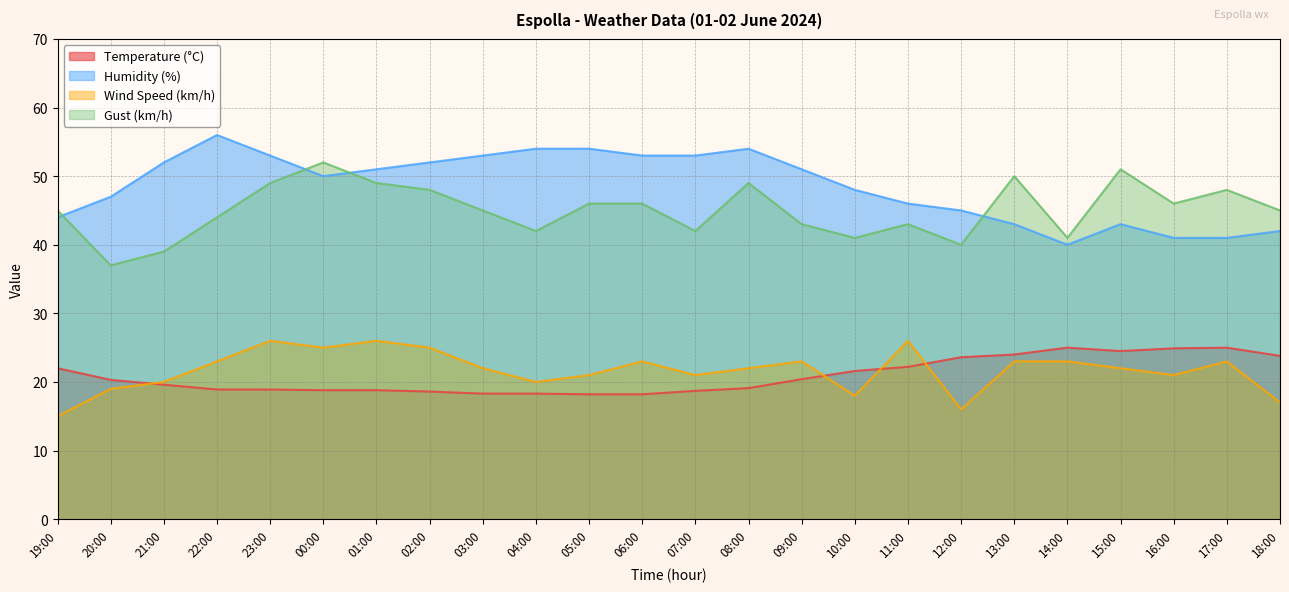

What is the average value of the Temperature (°C) series?

20.9